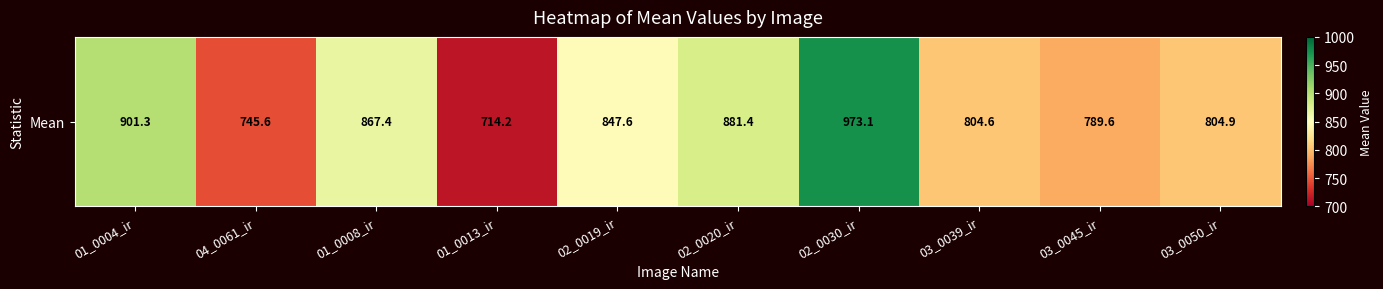

What is the ratio of the value at 01_0013_ir to the value at 03_0039_ir?

0.9